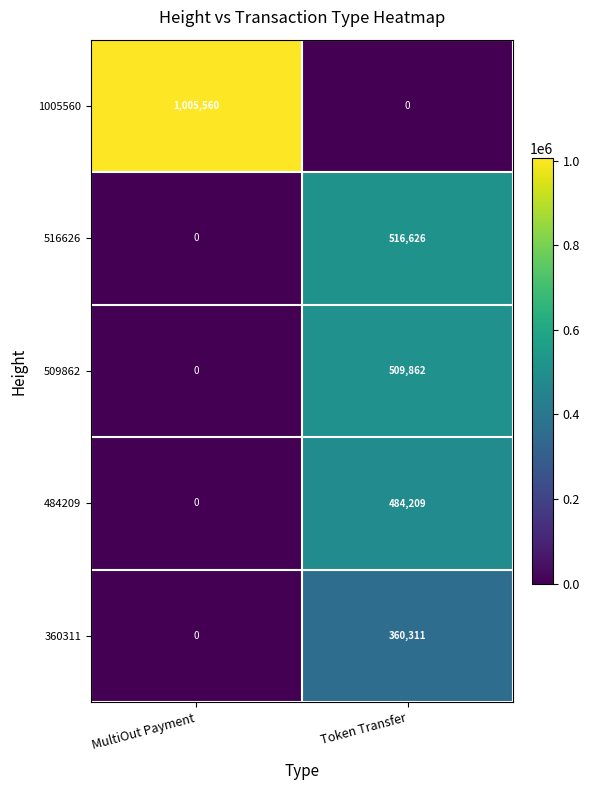

What is the sum of the 360311 values at MultiOut Payment and Token Transfer?

360311